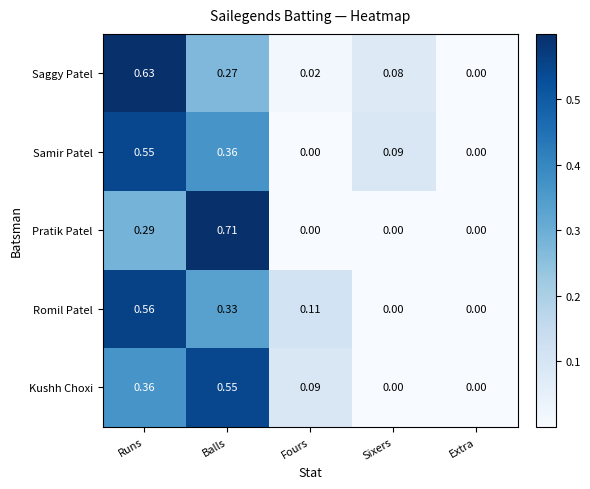

Which series has the widest spread of values?

Pratik Patel